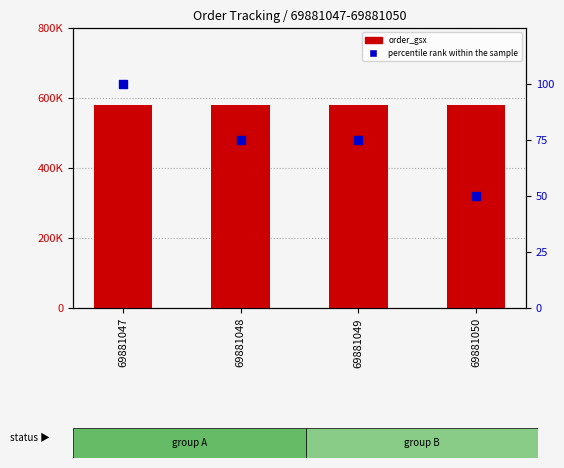

What is the total value across all series at 69881050?

581060